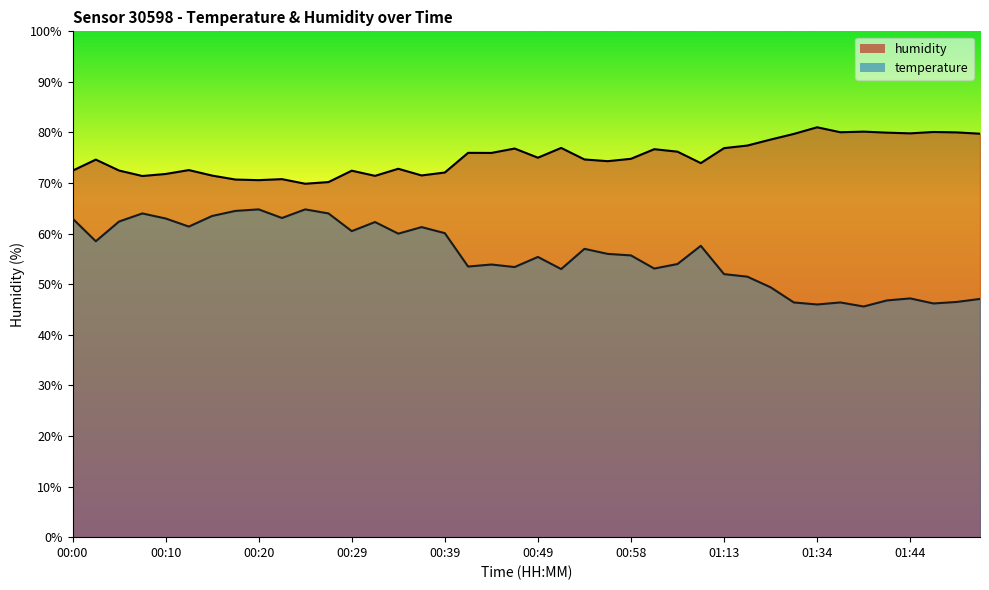

What is the difference between the temperature values at 01:21 and 00:03?

9.1